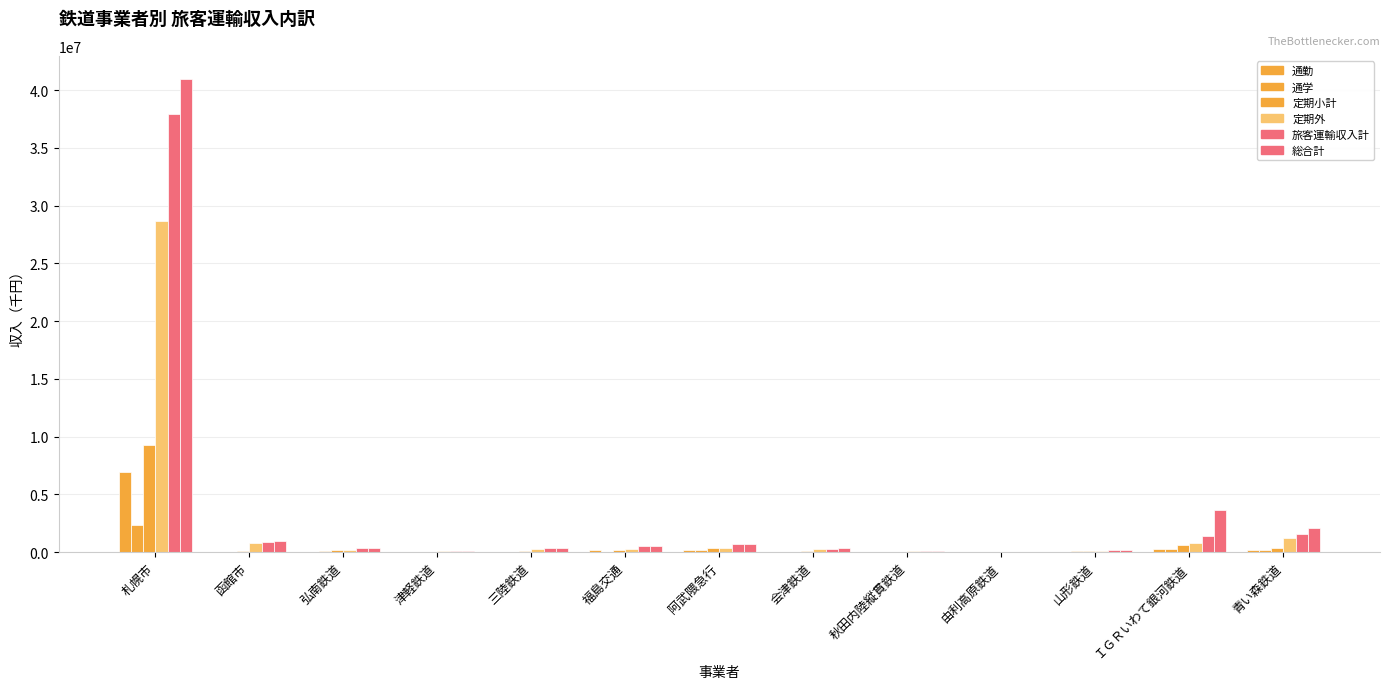

How many series are shown in this chart?

6